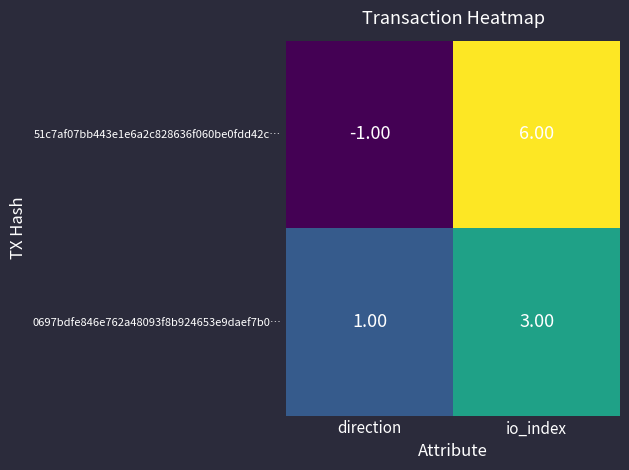

What is the total value across all series at io_index?

9